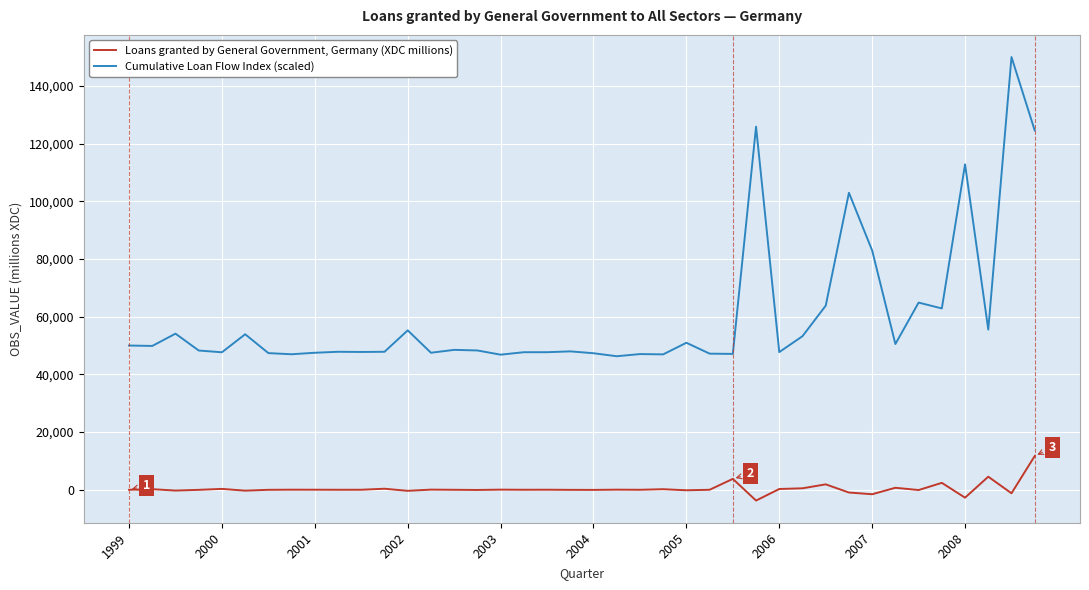

Which series has the largest range (max minus min)?

Cumulative Loan Flow Index (scaled)